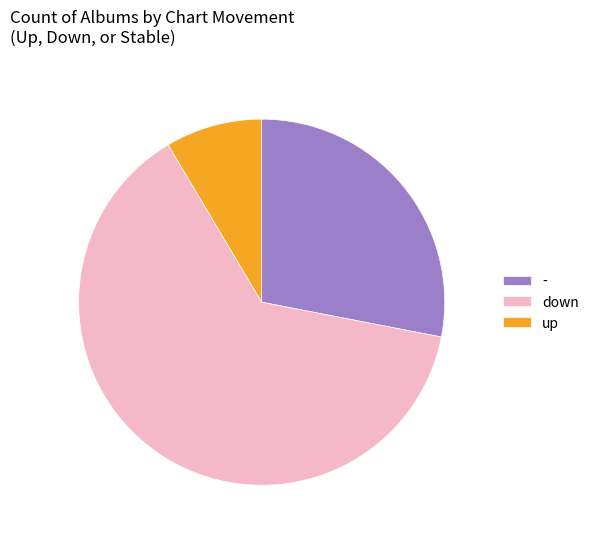

Does - account for over 50% of the chart?

No